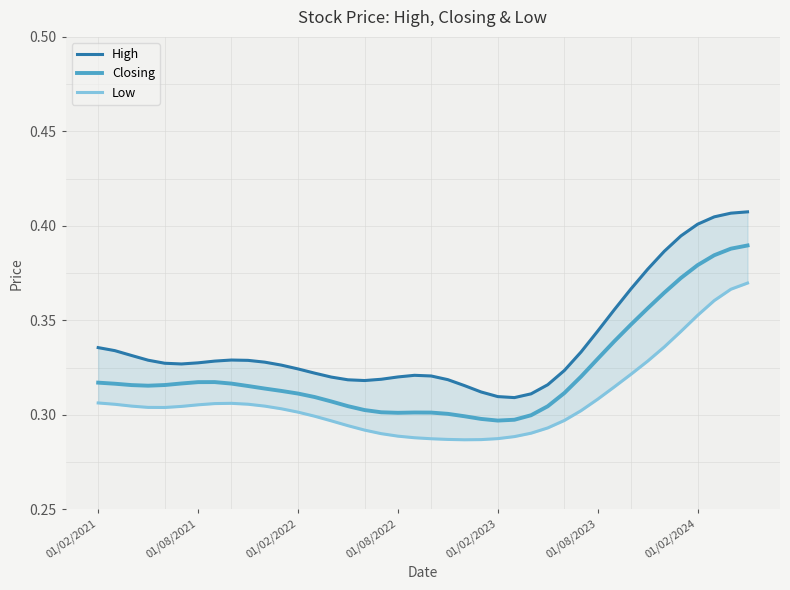

Is it true that Closing equals 0.1 at 01/02/2022?

False